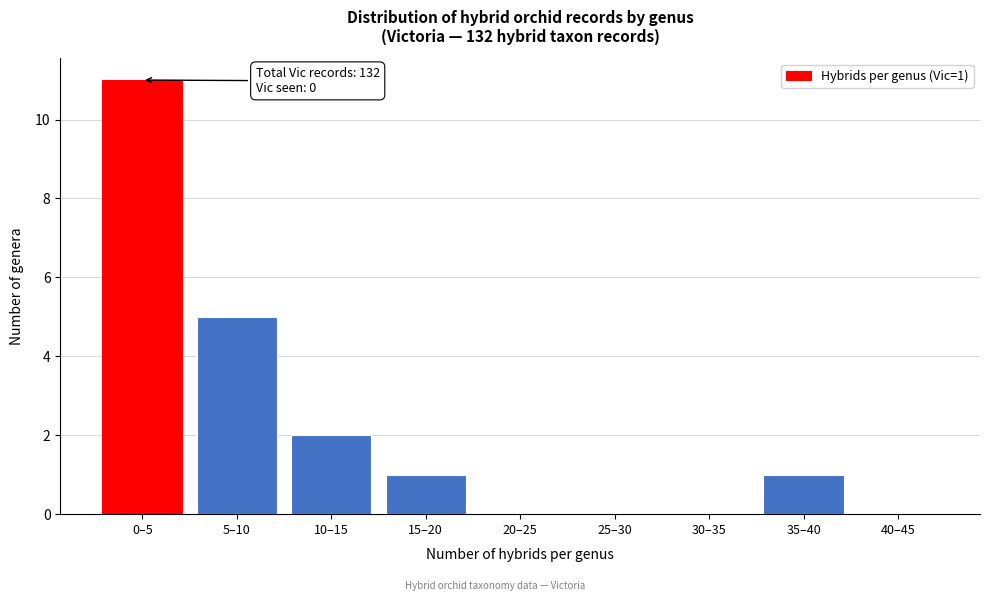

Reading right to left, transcribe all the data shown in this chart.

40–45=0	35–40=1	30–35=0	25–30=0	20–25=0	15–20=1	10–15=2	5–10=5	0–5=11